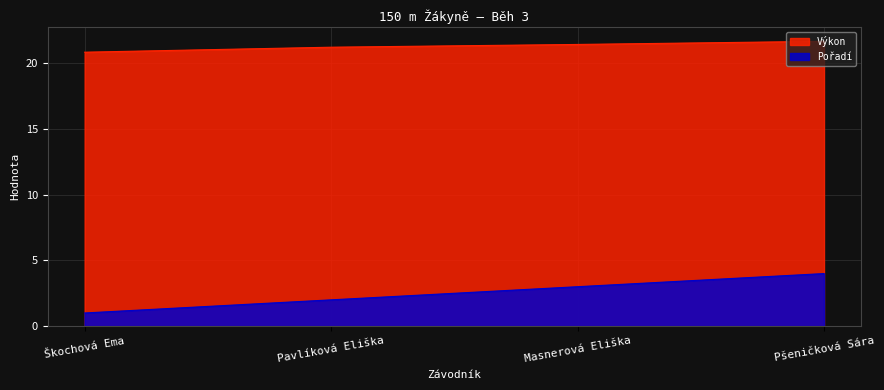

Is it true that Pořadí equals 1.0 at Škochová Ema?

True